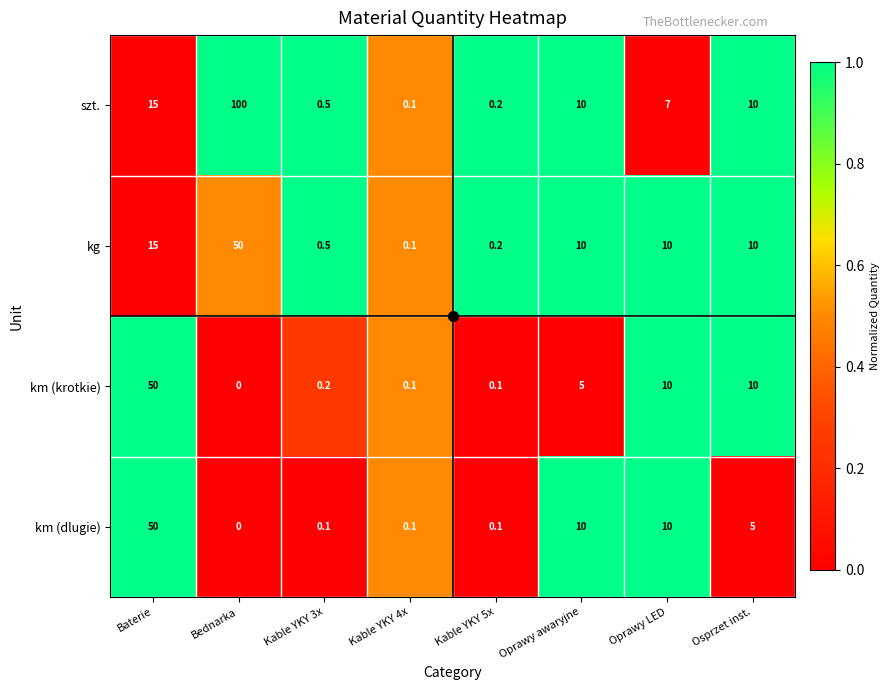

Which series has the largest total across all categories?

szt.